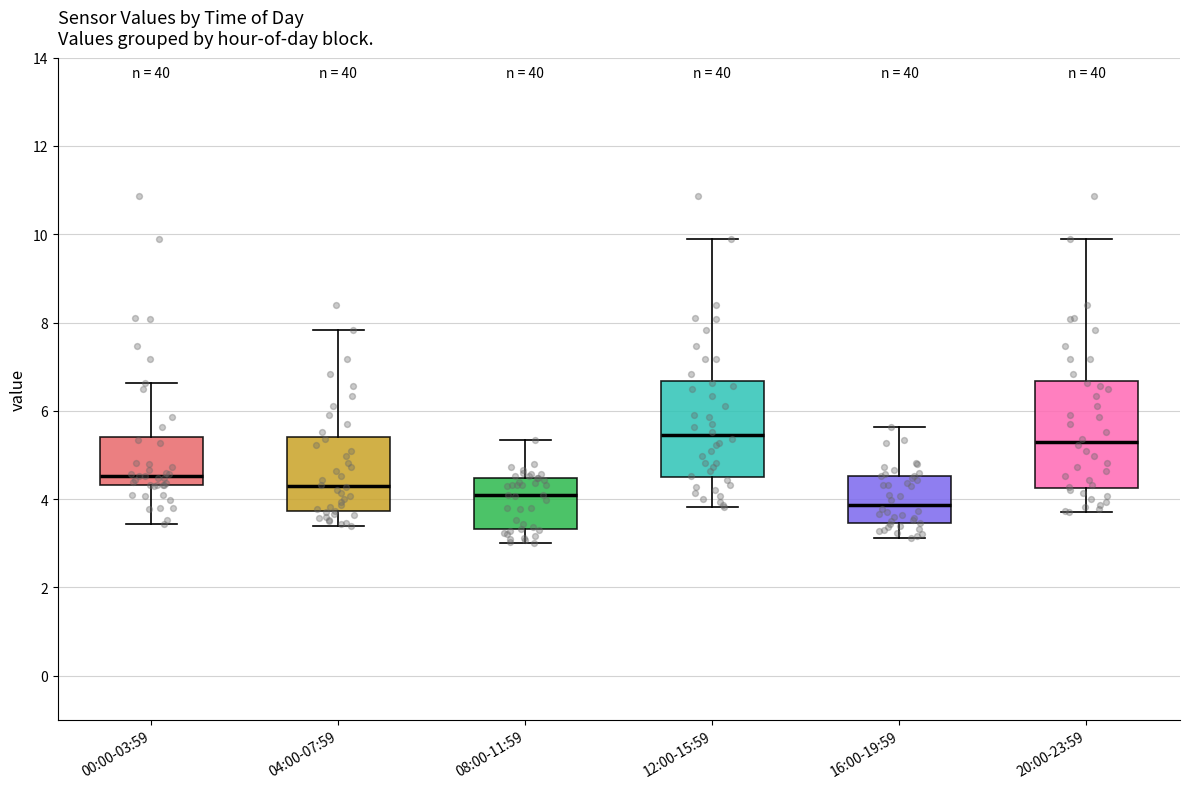

Reading left to right, read every box against the y-axis: the position of its median line, the range the box covers, and the ends of its whiskers. The values are not printed on the chart, so give them approximately, as read against the axis.

00:00-03:59: median 4.6, box 4.4 to 5.4, whiskers 3.4 to 6.6
04:00-07:59: median 4.4, box 3.8 to 5.4, whiskers 3.4 to 7.8
08:00-11:59: median 4.2, box 3.4 to 4.4, whiskers 3.0 to 5.4
12:00-15:59: median 5.4, box 4.6 to 6.6, whiskers 3.8 to 10.0
16:00-19:59: median 3.8, box 3.4 to 4.6, whiskers 3.2 to 5.6
20:00-23:59: median 5.4, box 4.2 to 6.6, whiskers 3.8 to 10.0